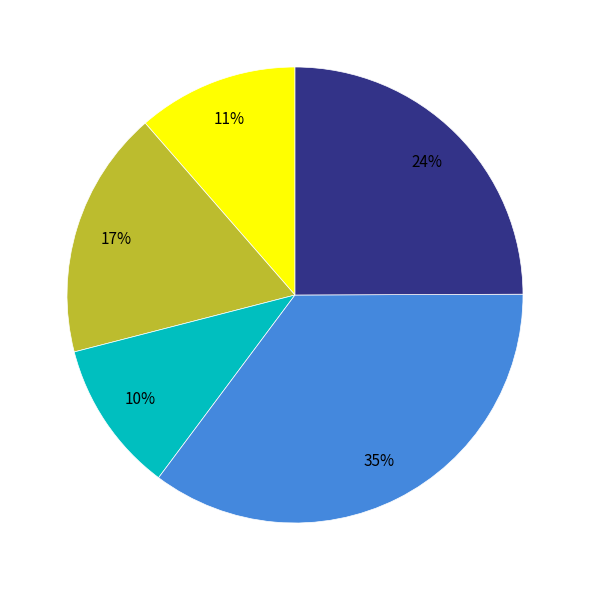

Is there any slice that represents more than half of the pie?

No